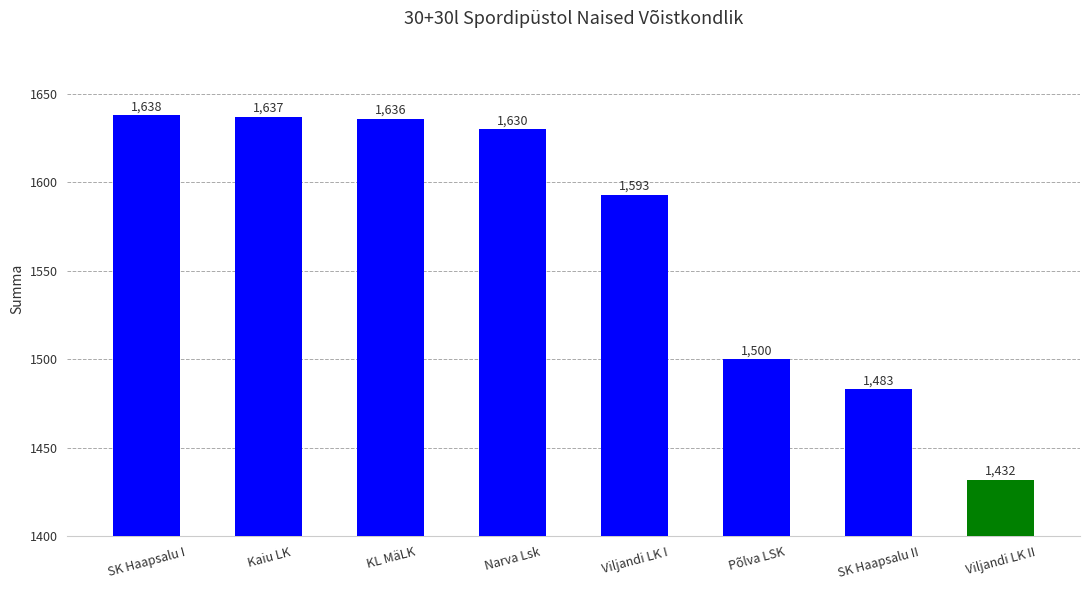

Reading left to right, what are all the values shown in this chart?

1638	1637	1636	1630	1593	1500	1483	1432